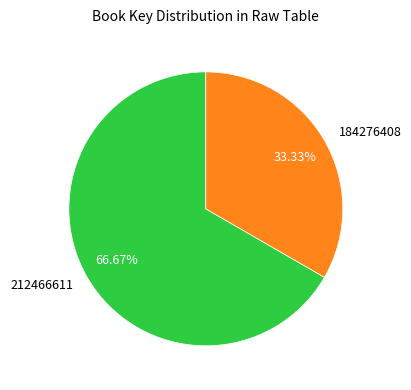

To the nearest percent, what portion does 184276408 represent?

33%